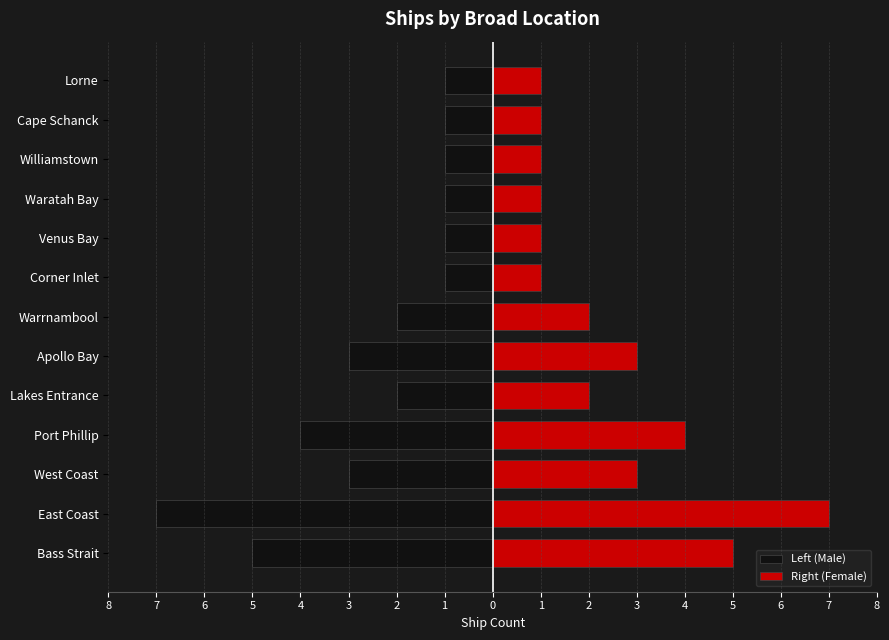

What are all the series names shown in the legend?

Left (Male), Right (Female)